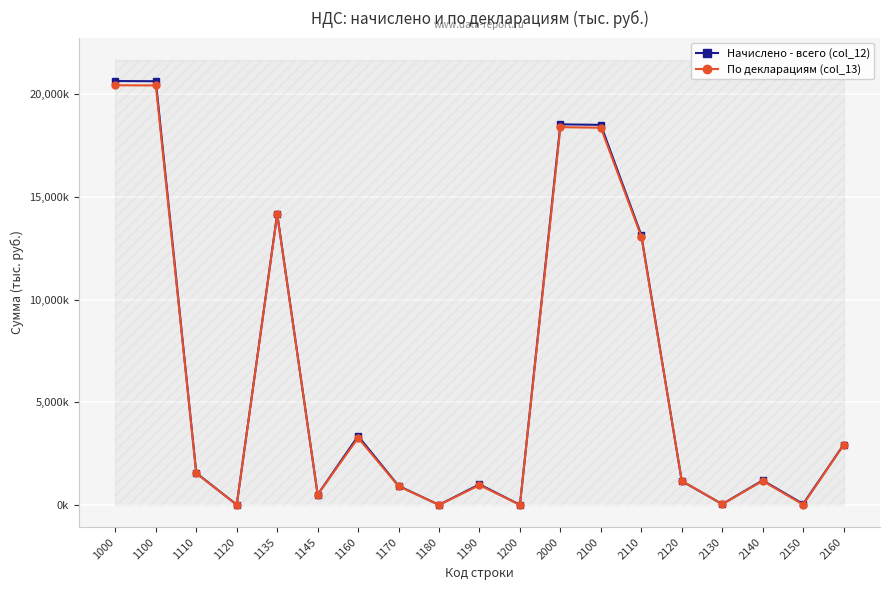

List the series in order of their overall mean, lowest first.

По декларациям (col_13), Начислено - всего (col_12)